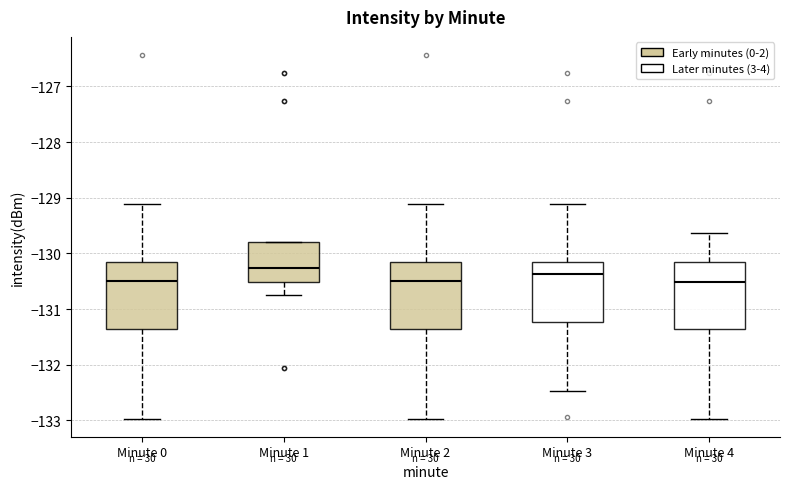

Reading left to right, transcribe this box plot: for each box, give where its median line is, the range the box spans, and where its two whiskers end, as read against the y-axis. The values are not printed on the chart, so give them approximately, as read against the axis.

Minute 0: median -130.5, box -131.4 to -130.2, whiskers -133.0 to -129.1
Minute 1: median -130.3, box -130.5 to -129.8, whiskers -130.7 to -129.8
Minute 2: median -130.5, box -131.4 to -130.2, whiskers -133.0 to -129.1
Minute 3: median -130.4, box -131.2 to -130.2, whiskers -132.5 to -129.1
Minute 4: median -130.5, box -131.4 to -130.2, whiskers -133.0 to -129.6